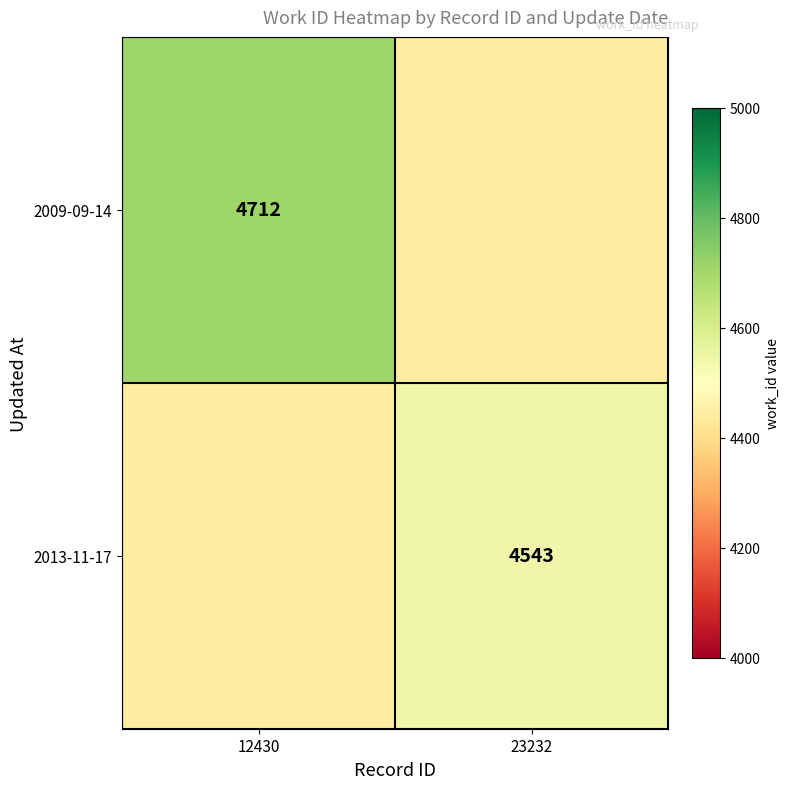

True or false: 2013-11-17 has a value of 4543 at 23232.

True